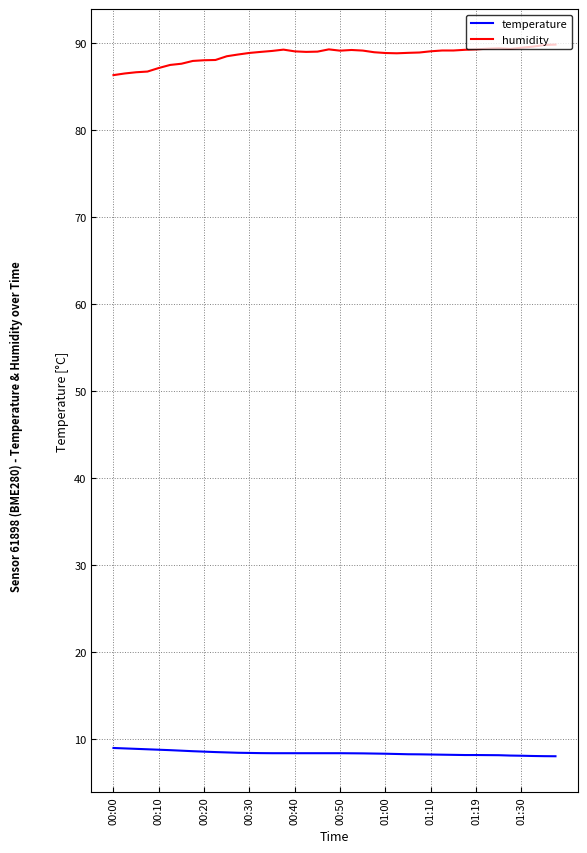

Rank the series by their maximum value, from highest to lowest.

humidity, temperature